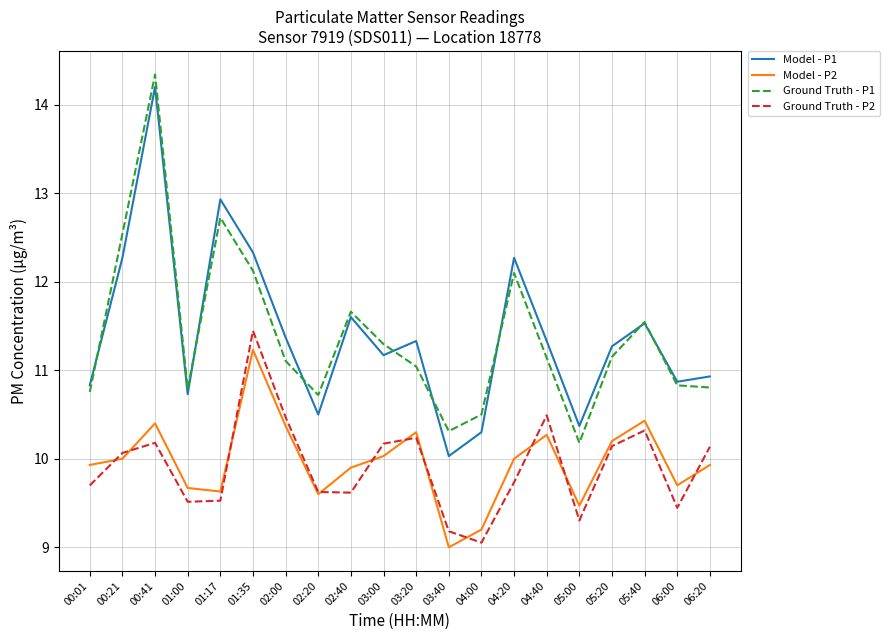

Which series changed the most between 03:00 and 05:00?

Ground Truth - P1